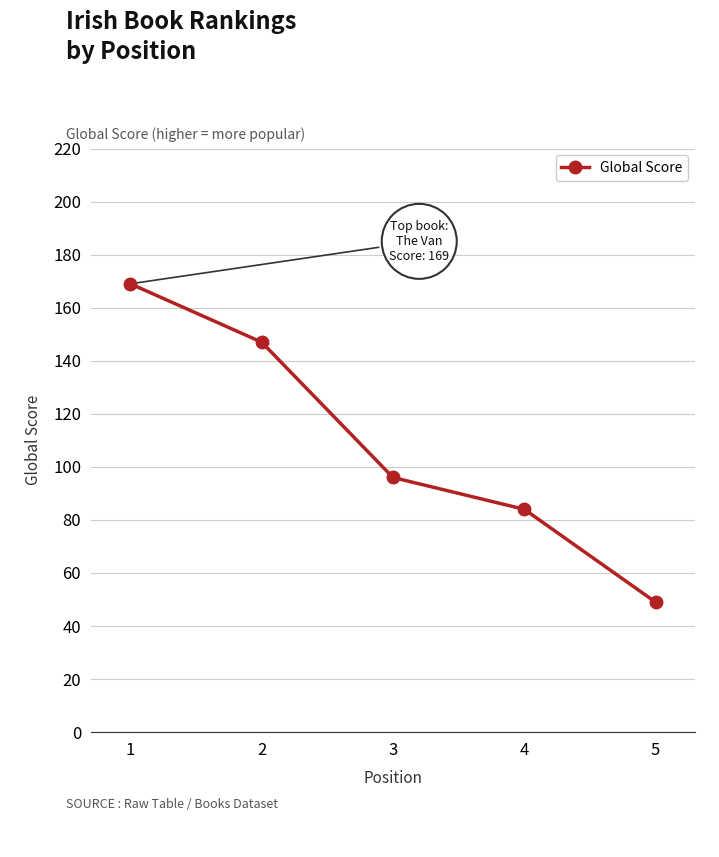

Reading right to left, what are all the values shown in this chart?

5=49	4=84	3=96	2=147	1=169